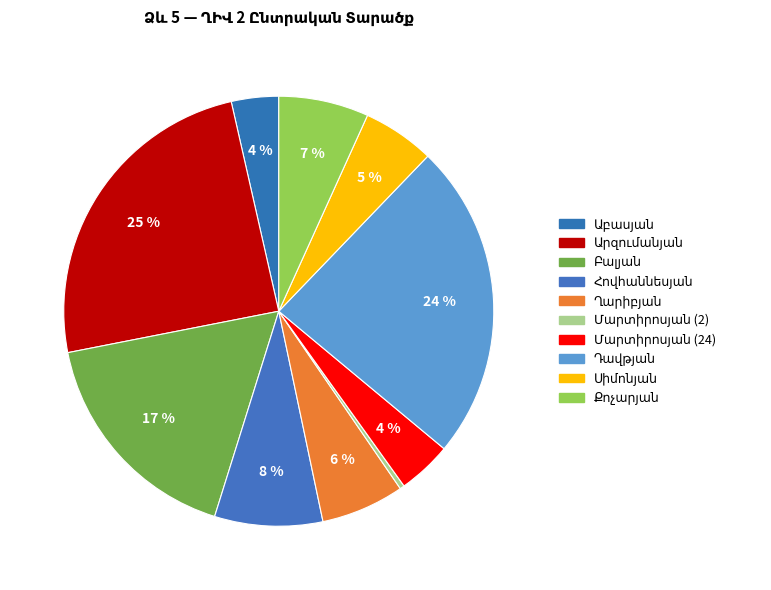

What is the change in value from Բալյան to Դավթյան?

+40